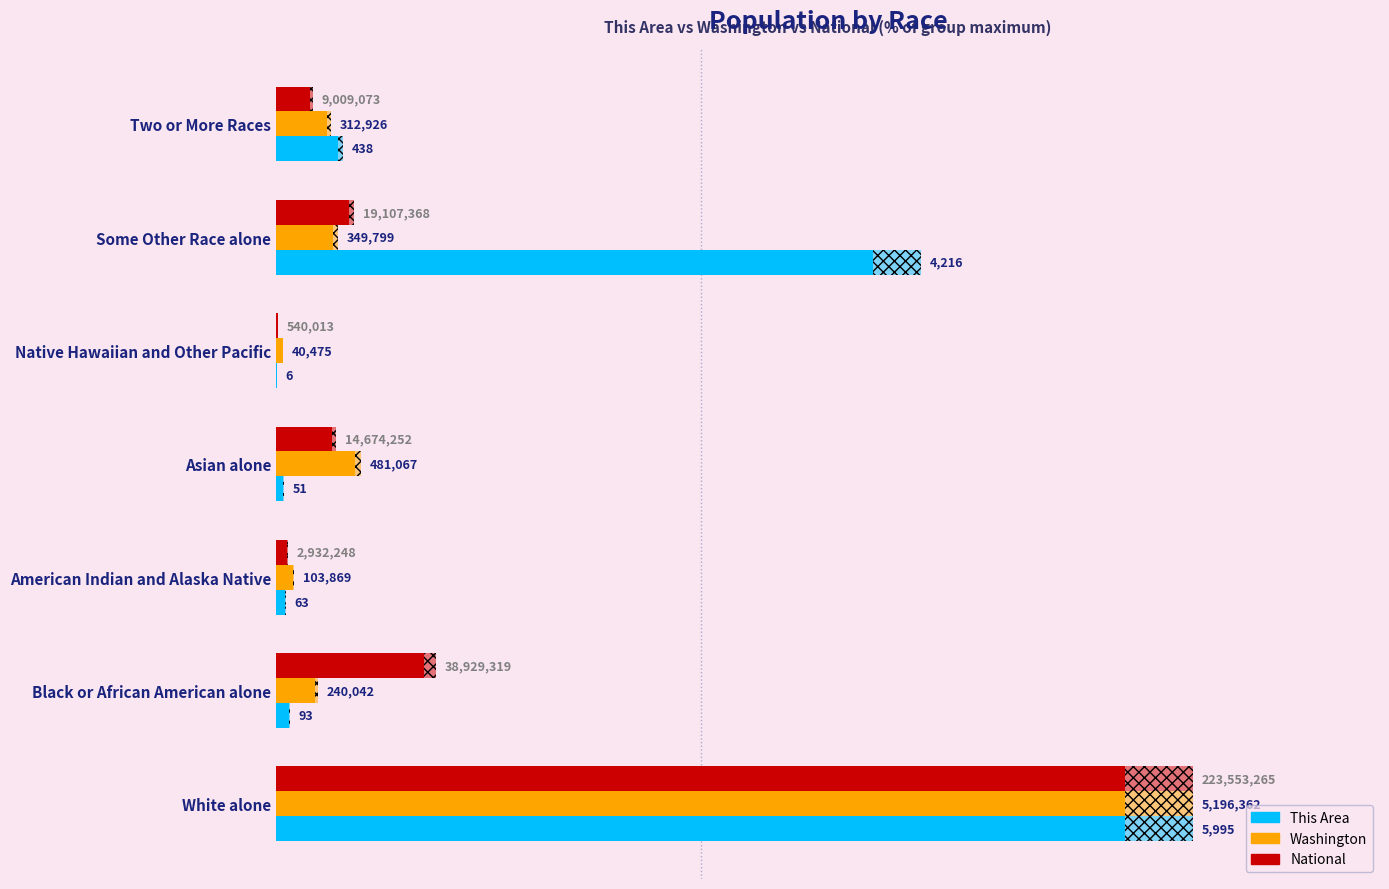

Rank the series at 20 from highest to lowest value.

National, Washington, This Area